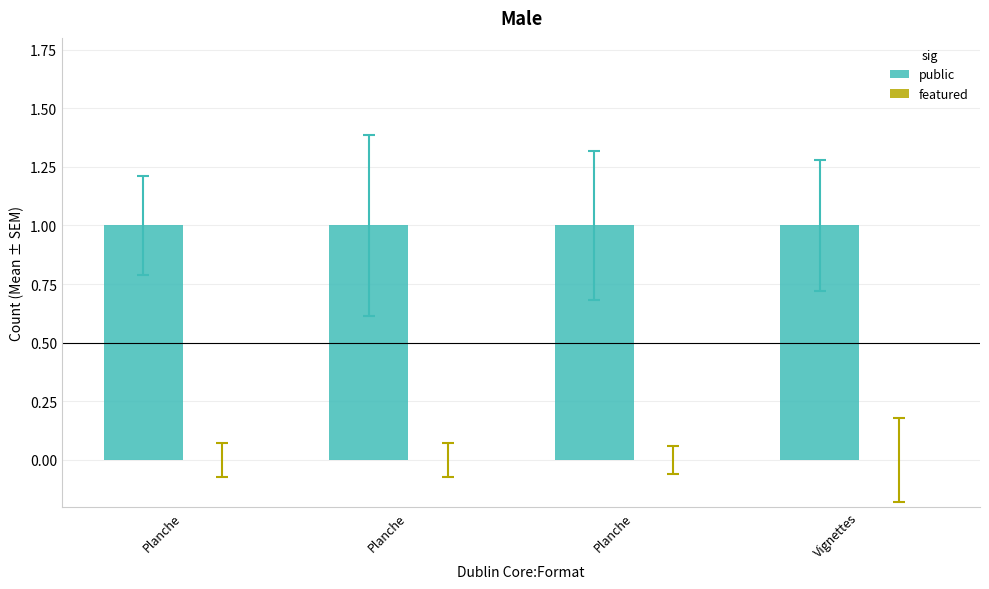

What is the value of the public bar at the 1st from the left?

1